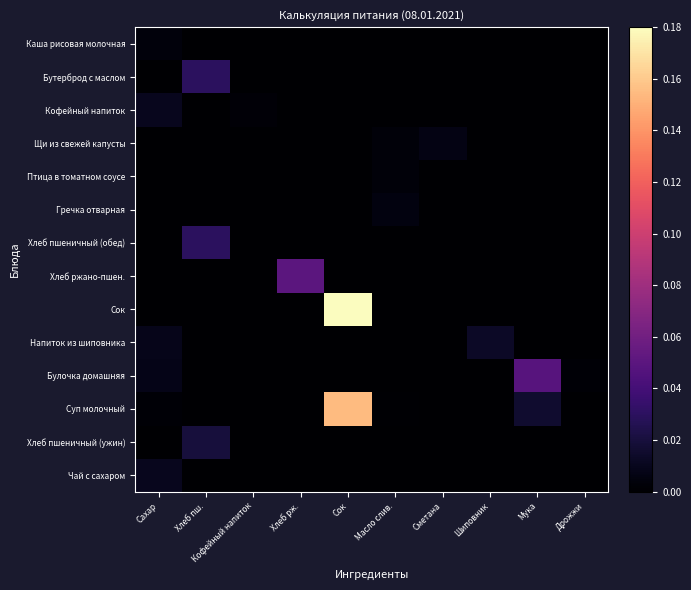

Reading left to right, transcribe all the data shown in this chart.

Каша рисовая молочная: Сахар=0.0	Хлеб пш.=0.0	Кофейный напиток=0.0	Хлеб рж.=0.0	Сок=0.0	Масло слив.=0.0	Сметана=0.0	Шиповник=0.0	Мука=0.0	Дрожжи=0.0
Бутерброд с маслом: Сахар=0.0	Хлеб пш.=0.0	Кофейный напиток=0.0	Хлеб рж.=0.0	Сок=0.0	Масло слив.=0.0	Сметана=0.0	Шиповник=0.0	Мука=0.0	Дрожжи=0.0
Кофейный напиток: Сахар=0.0	Хлеб пш.=0.0	Кофейный напиток=0.0	Хлеб рж.=0.0	Сок=0.0	Масло слив.=0.0	Сметана=0.0	Шиповник=0.0	Мука=0.0	Дрожжи=0.0
Щи из свежей капусты: Сахар=0.0	Хлеб пш.=0.0	Кофейный напиток=0.0	Хлеб рж.=0.0	Сок=0.0	Масло слив.=0.0	Сметана=0.0	Шиповник=0.0	Мука=0.0	Дрожжи=0.0
Птица в томатном соусе: Сахар=0.0	Хлеб пш.=0.0	Кофейный напиток=0.0	Хлеб рж.=0.0	Сок=0.0	Масло слив.=0.0	Сметана=0.0	Шиповник=0.0	Мука=0.0	Дрожжи=0.0
Гречка отварная: Сахар=0.0	Хлеб пш.=0.0	Кофейный напиток=0.0	Хлеб рж.=0.0	Сок=0.0	Масло слив.=0.0	Сметана=0.0	Шиповник=0.0	Мука=0.0	Дрожжи=0.0
Хлеб пшеничный (обед): Сахар=0.0	Хлеб пш.=0.0	Кофейный напиток=0.0	Хлеб рж.=0.0	Сок=0.0	Масло слив.=0.0	Сметана=0.0	Шиповник=0.0	Мука=0.0	Дрожжи=0.0
Хлеб ржано-пшен.: Сахар=0.0	Хлеб пш.=0.0	Кофейный напиток=0.0	Хлеб рж.=0.1	Сок=0.0	Масло слив.=0.0	Сметана=0.0	Шиповник=0.0	Мука=0.0	Дрожжи=0.0
Сок: Сахар=0.0	Хлеб пш.=0.0	Кофейный напиток=0.0	Хлеб рж.=0.0	Сок=0.2	Масло слив.=0.0	Сметана=0.0	Шиповник=0.0	Мука=0.0	Дрожжи=0.0
Напиток из шиповника: Сахар=0.0	Хлеб пш.=0.0	Кофейный напиток=0.0	Хлеб рж.=0.0	Сок=0.0	Масло слив.=0.0	Сметана=0.0	Шиповник=0.0	Мука=0.0	Дрожжи=0.0
Булочка домашняя: Сахар=0.0	Хлеб пш.=0.0	Кофейный напиток=0.0	Хлеб рж.=0.0	Сок=0.0	Масло слив.=0.0	Сметана=0.0	Шиповник=0.0	Мука=0.0	Дрожжи=0.0
Суп молочный: Сахар=0.0	Хлеб пш.=0.0	Кофейный напиток=0.0	Хлеб рж.=0.0	Сок=0.2	Масло слив.=0.0	Сметана=0.0	Шиповник=0.0	Мука=0.0	Дрожжи=0.0
Хлеб пшеничный (ужин): Сахар=0.0	Хлеб пш.=0.0	Кофейный напиток=0.0	Хлеб рж.=0.0	Сок=0.0	Масло слив.=0.0	Сметана=0.0	Шиповник=0.0	Мука=0.0	Дрожжи=0.0
Чай с сахаром: Сахар=0.0	Хлеб пш.=0.0	Кофейный напиток=0.0	Хлеб рж.=0.0	Сок=0.0	Масло слив.=0.0	Сметана=0.0	Шиповник=0.0	Мука=0.0	Дрожжи=0.0